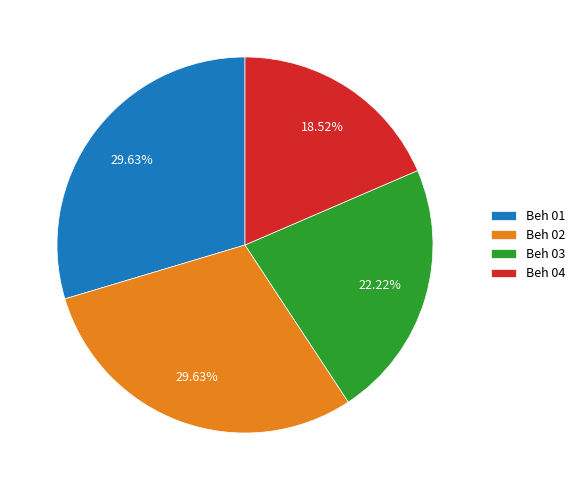

Do Beh 03 and Beh 02 together represent more than half of the pie?

Yes